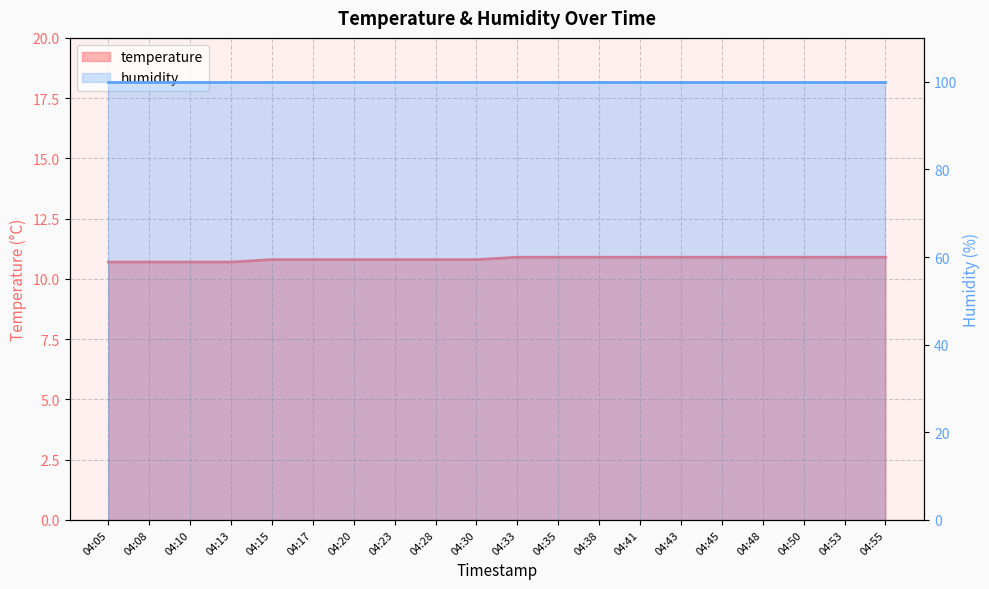

Approximately how many times larger is the value at 04:43 compared to 04:35?

1.0